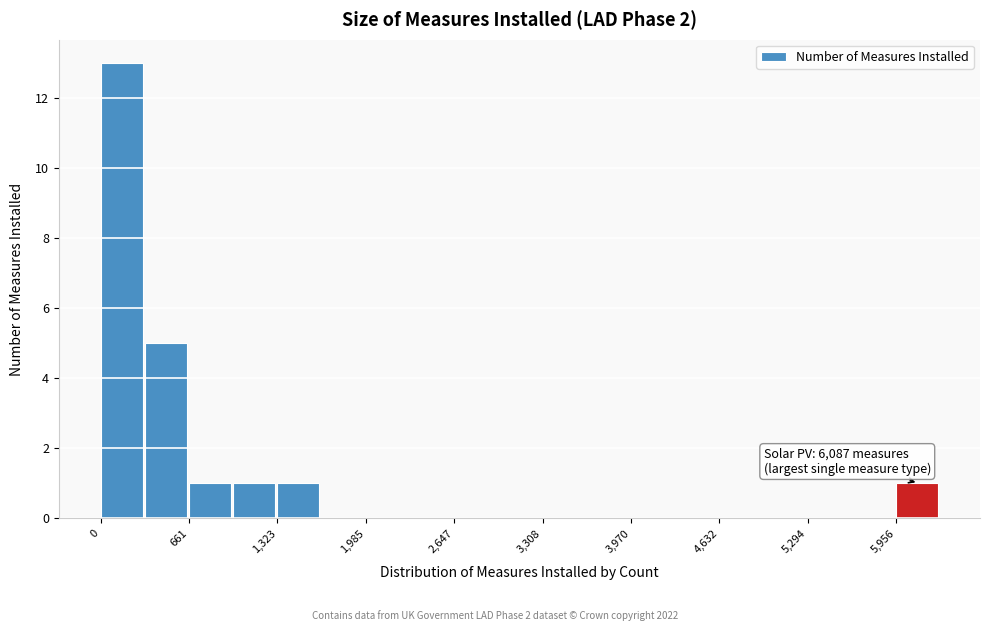

Read against the x-axis, roughly where is the centre of the tallest bar?

200